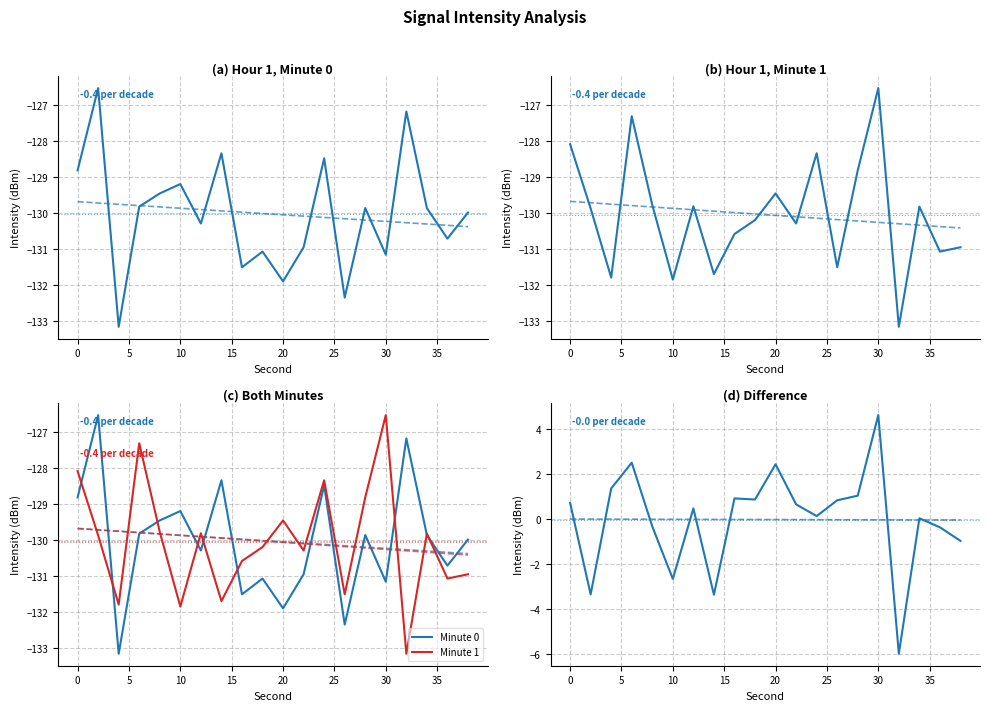

What is the highest value of the Diff (Min1-Min0) series?

4.6